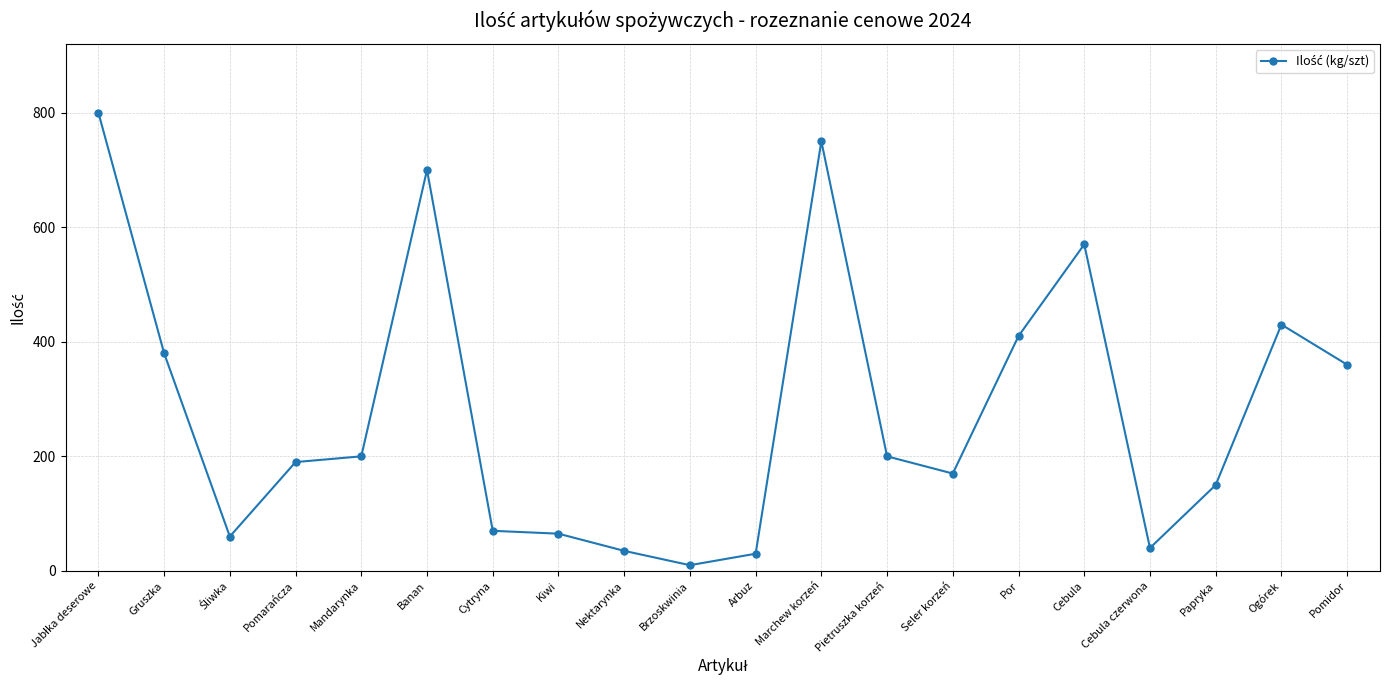

What is the label of the 18th point from the left?

Papryka